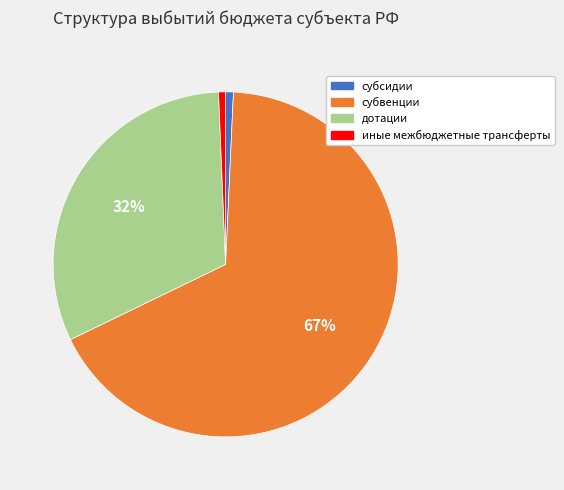

To the nearest percent, what portion does иные межбюджетные трансферты represent?

1%